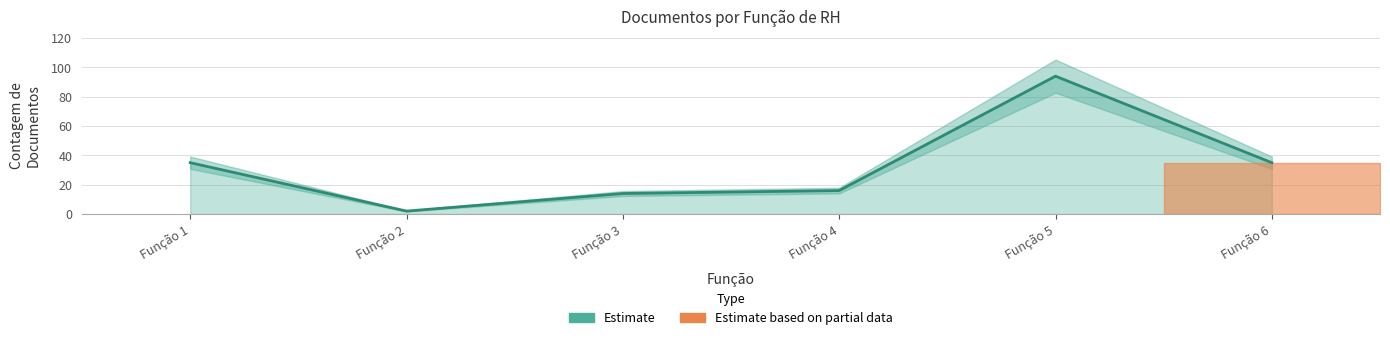

What is the greatest value displayed?

94